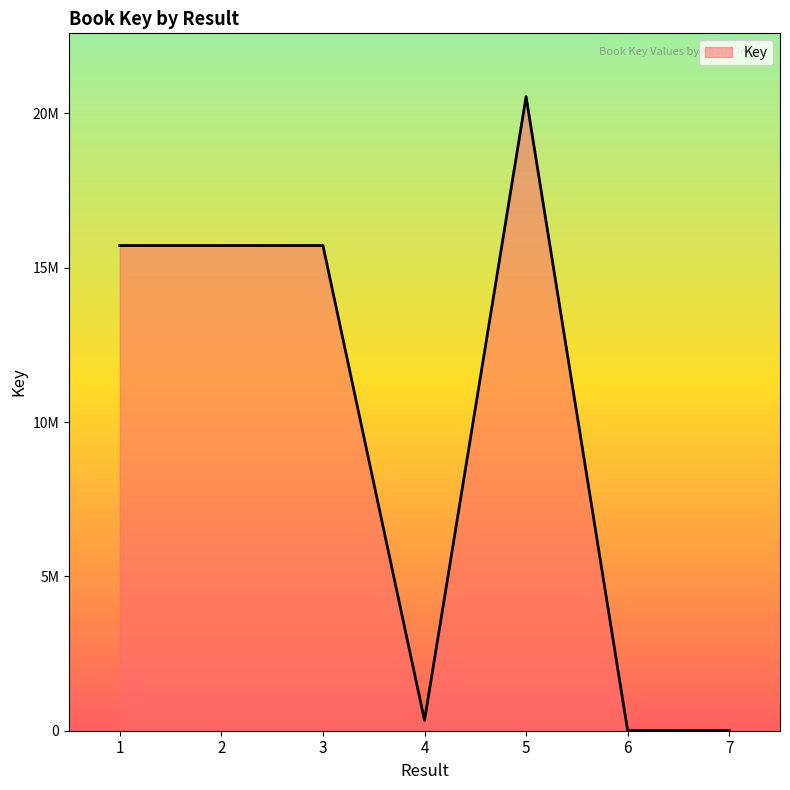

Reading left to right, list all the values displayed in this chart.

1=15718042	2=15718159	3=15718774	4=335867	5=20539045	6=7300	7=5526